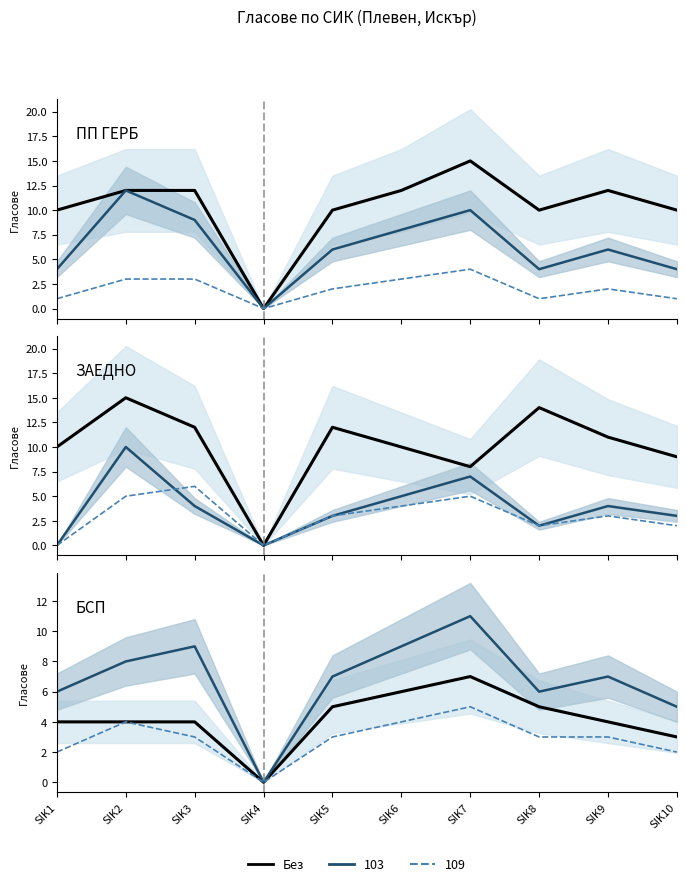

What is the average value?

4